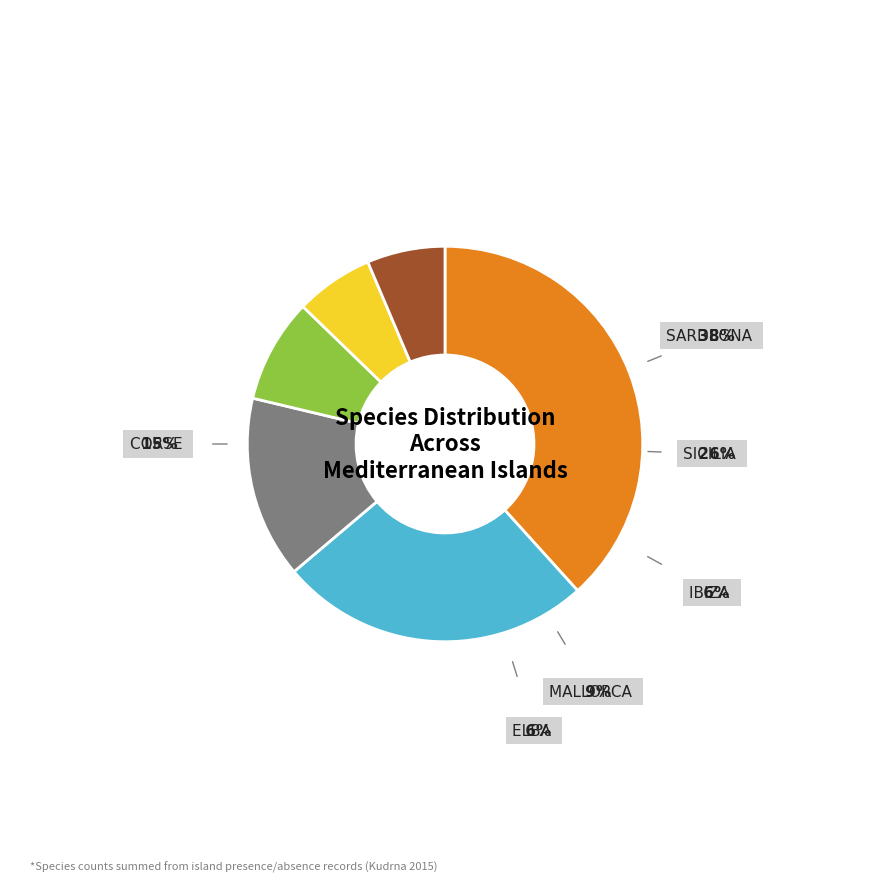

Rank the categories by value from highest to lowest.

Sardegna [SARDINIA], Sicilia [SICILY], Corse [CORSICA], Mallorca [MAJORCA], Elba, Ibiza